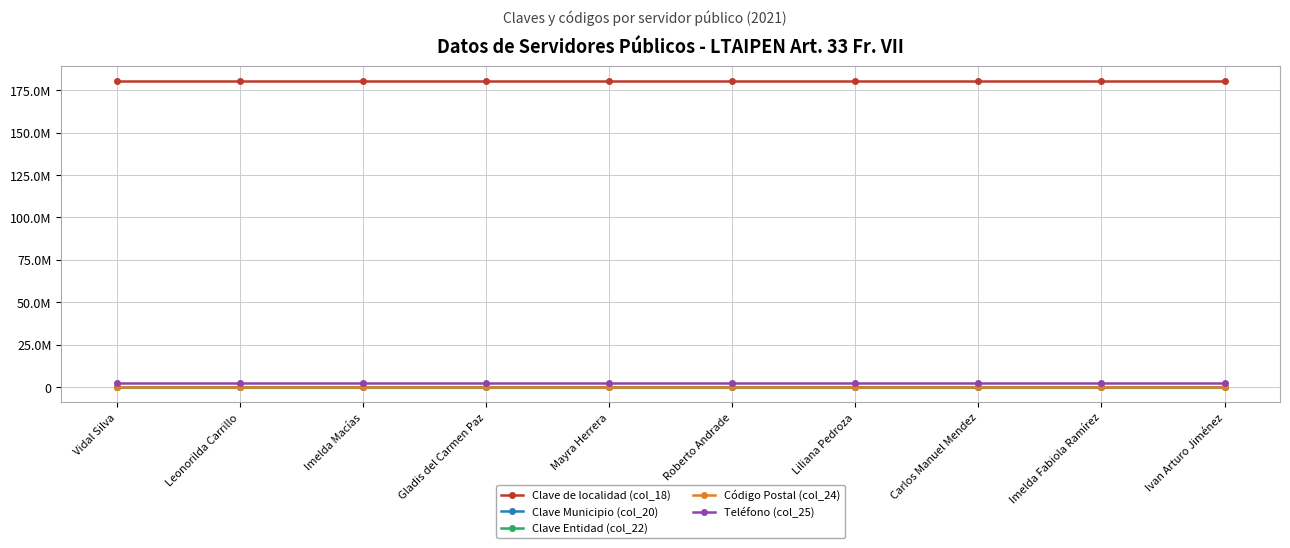

True or false: Clave Entidad (col_22) has more than 1 interior local peaks.

False